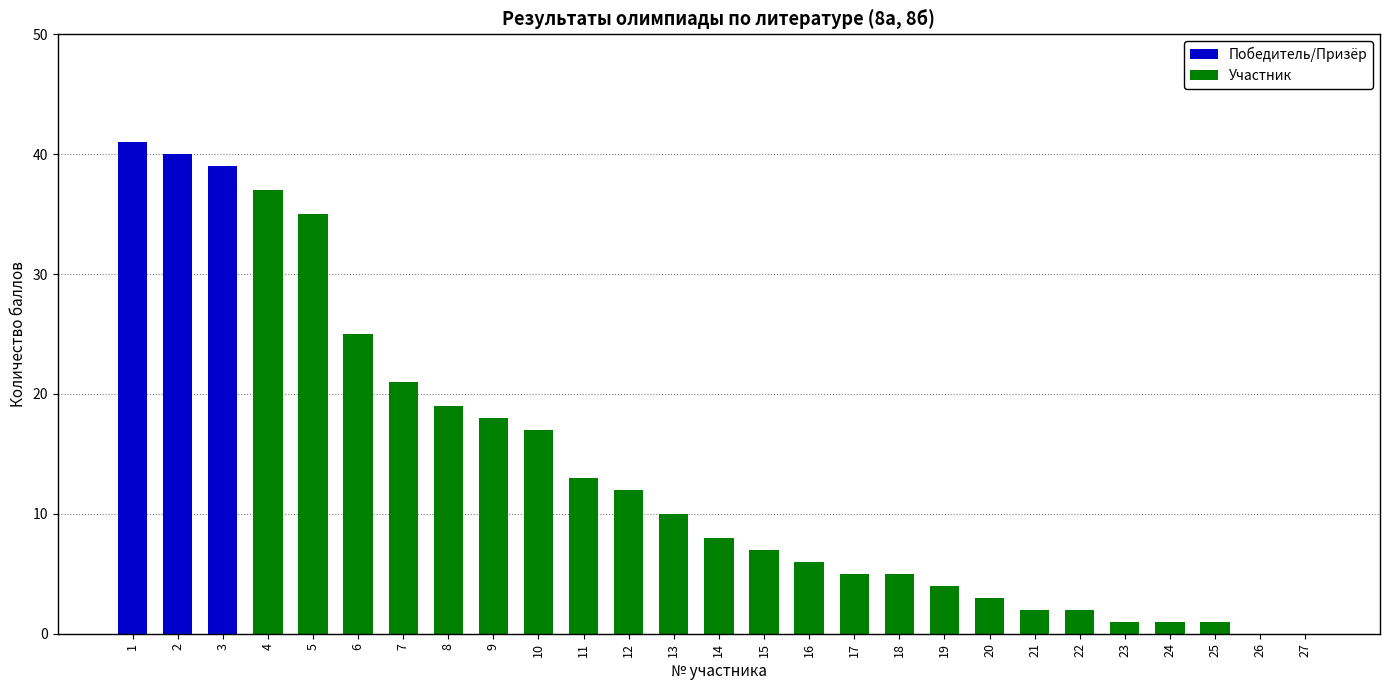

At which category is the sum across all series the highest?

1